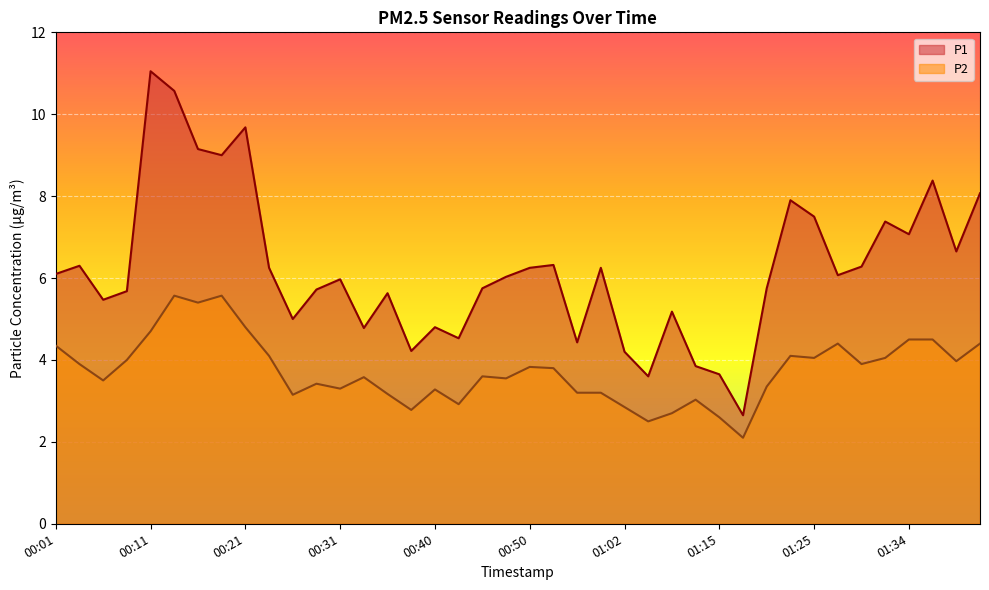

What position from the left is 01:34?

37